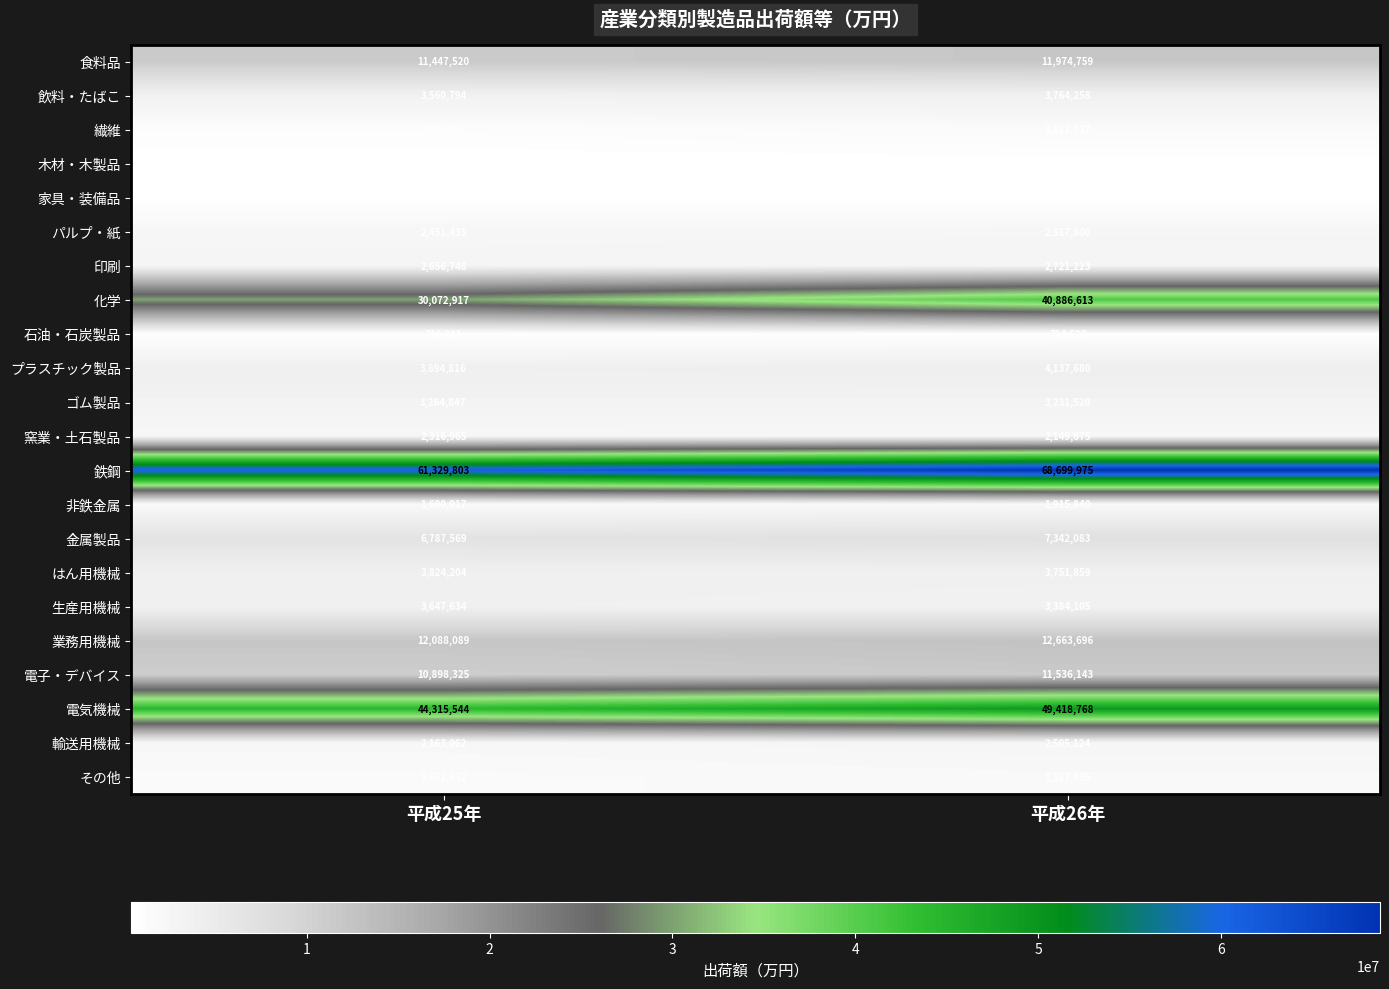

True or false: 窯業・土石製品 has a value of 3070707 at 平成25年.

False